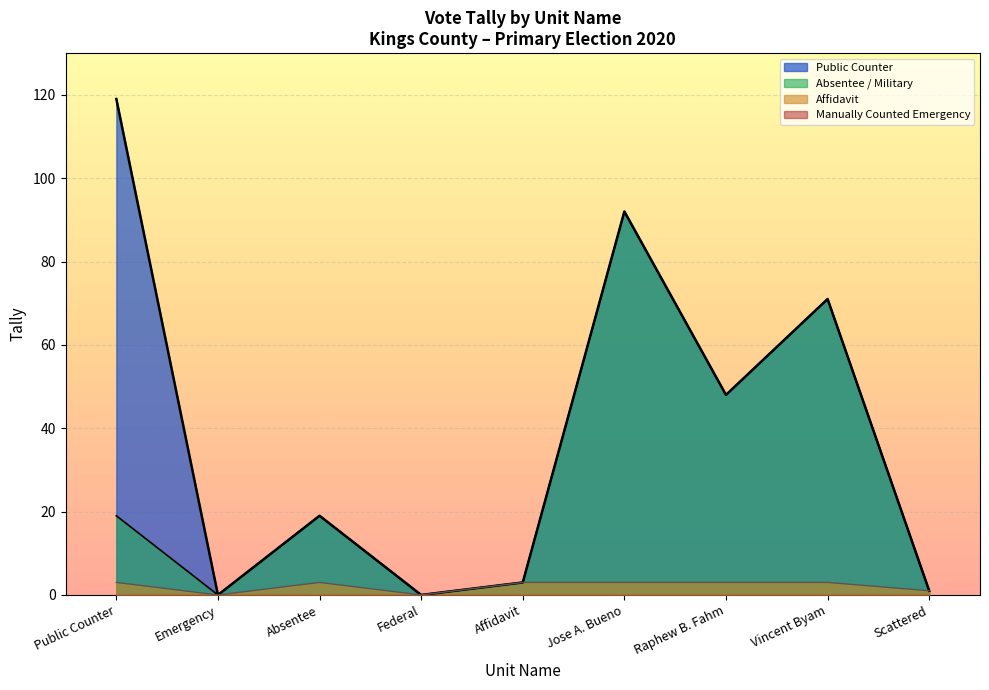

What is the value of the Absentee / Military point at the 3rd from the left?

19